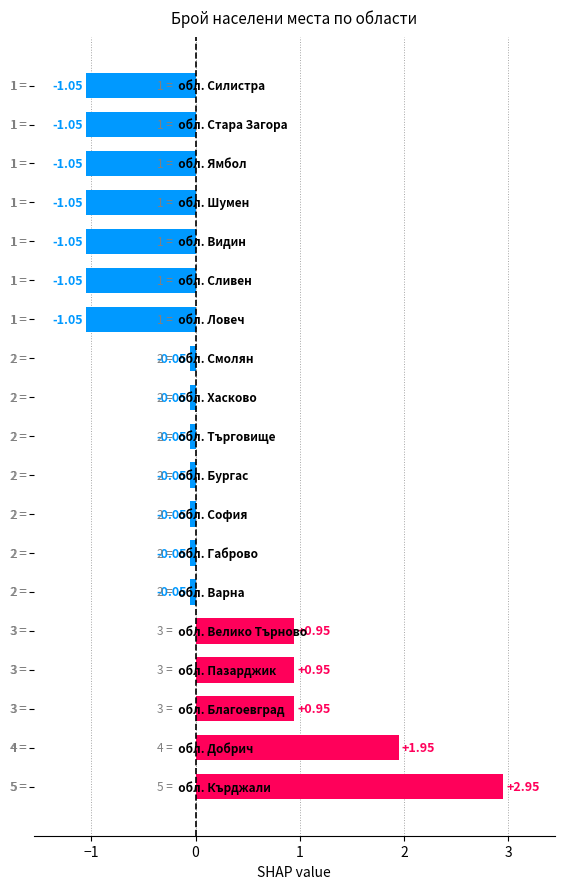

What is the difference between the maximum and minimum values?

4.0